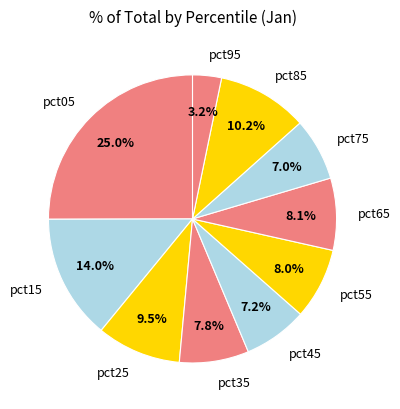

Is there any slice that represents more than half of the pie?

No